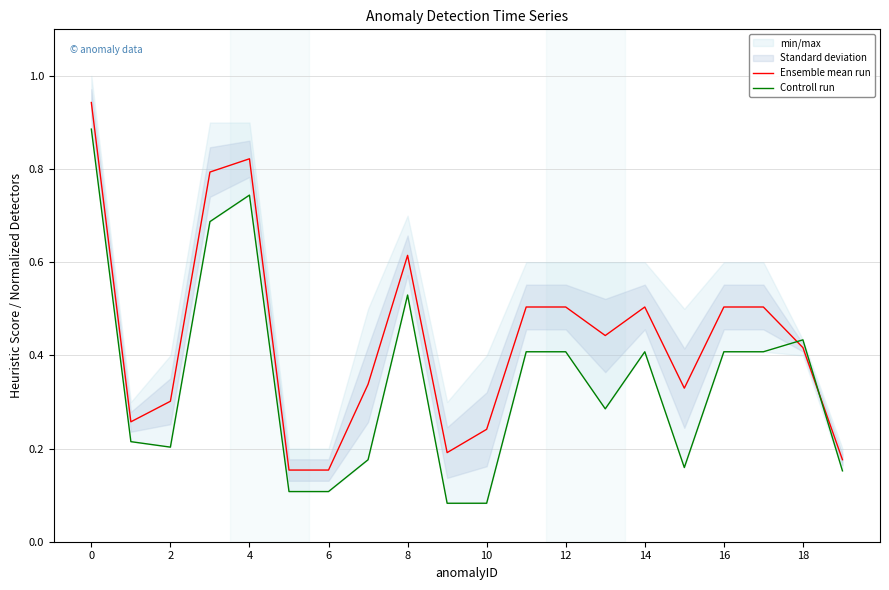

Is it true that Controll run equals 0.7 at 12?

False